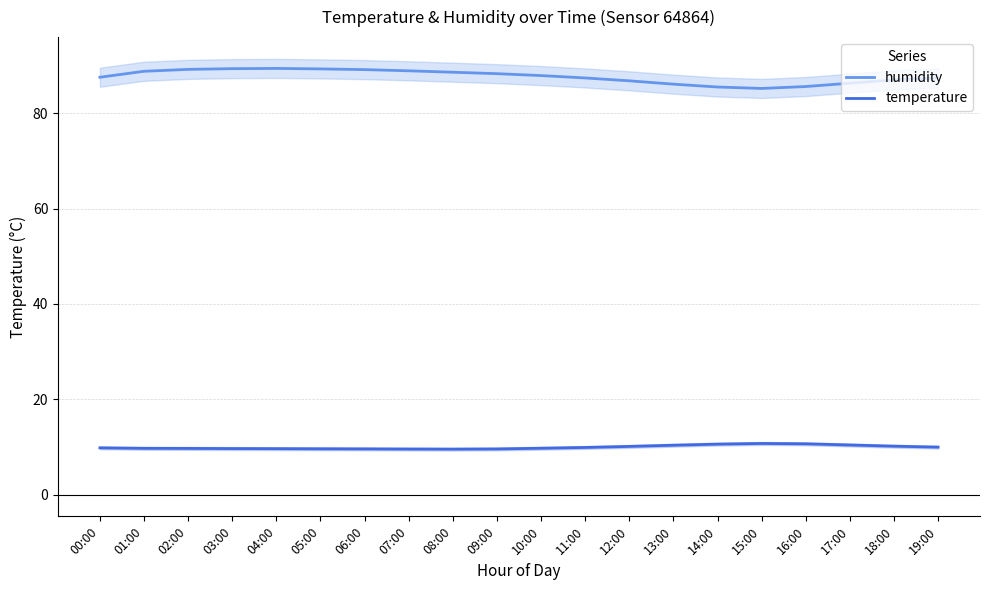

Where is the first local maximum for temperature?

15:00